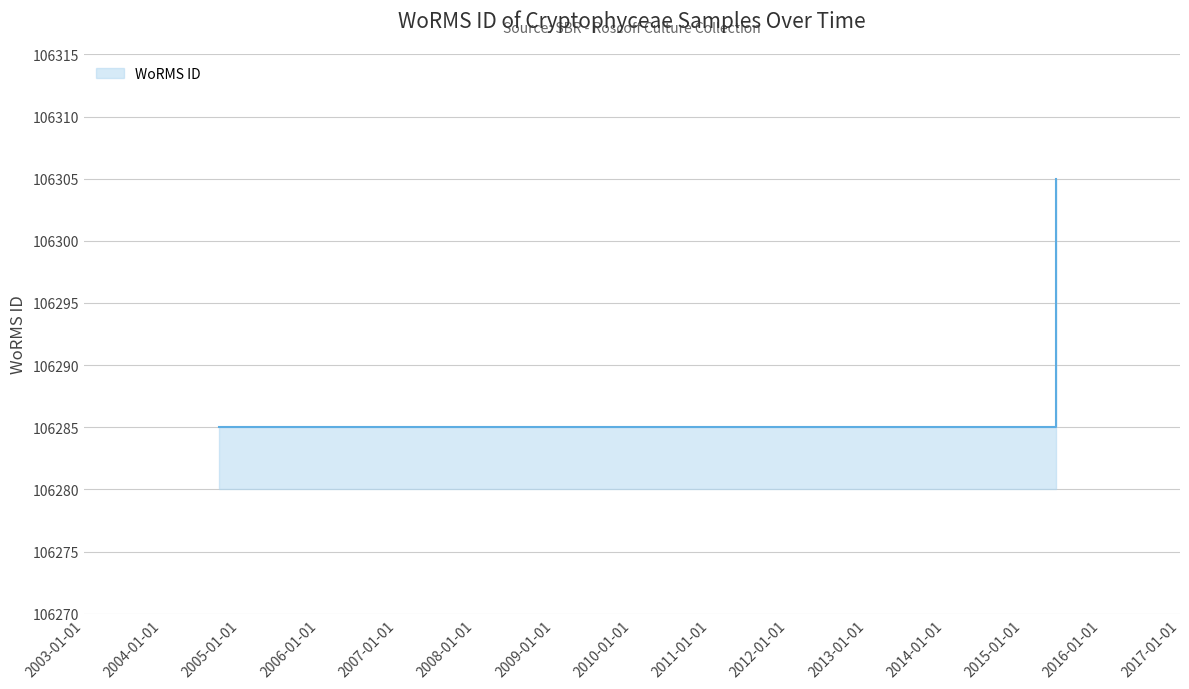

True or false: the data shows 106305 at 2015-06-03.

True